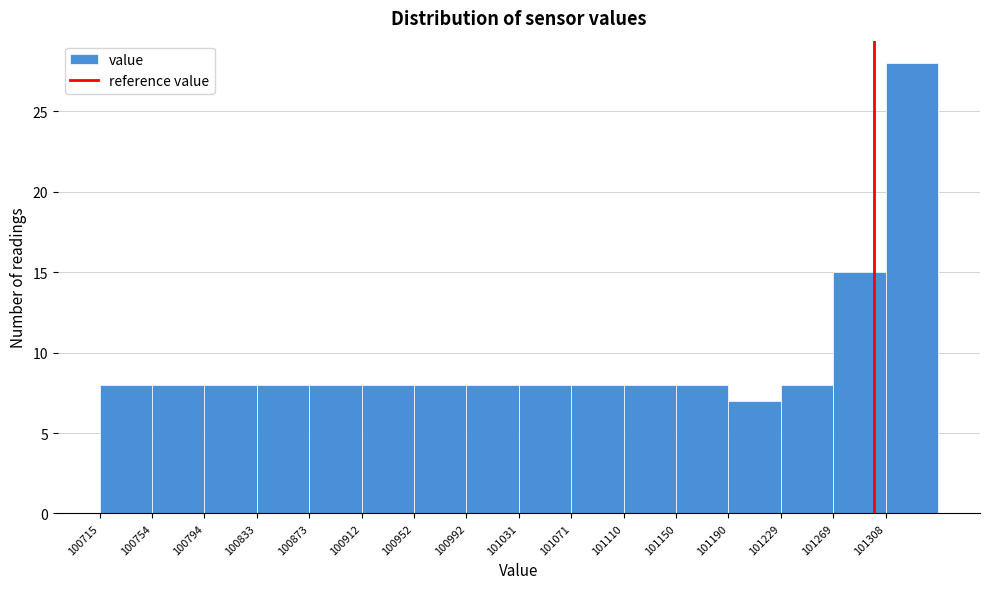

Reading left to right, list every bar in this chart as the range it spans on the x-axis followed by its height. Neither the bar edges nor the heights are printed on the chart, so give them approximately, as read against the axes.

100715 to 100755: 8
100755 to 100795: 8
100795 to 100835: 8
100835 to 100875: 8
100875 to 100915: 8
100915 to 100955: 8
100955 to 100990: 8
100990 to 101030: 8
101030 to 101070: 8
101070 to 101110: 8
101110 to 101150: 8
101150 to 101190: 8
101190 to 101230: 7
101230 to 101270: 8
101270 to 101310: 15
101310 to 101350: 28